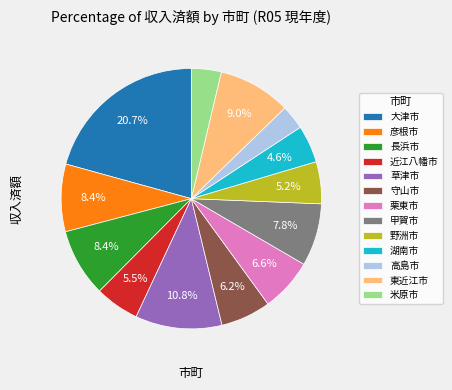

Is it true that 栗東市 is 1% of the pie?

False